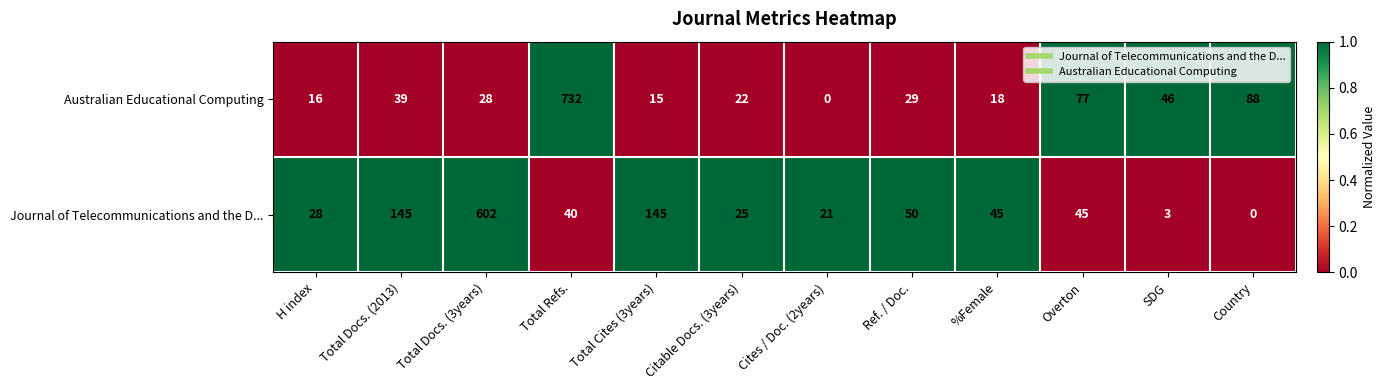

At which category is the sum across all series the highest?

Total Refs.